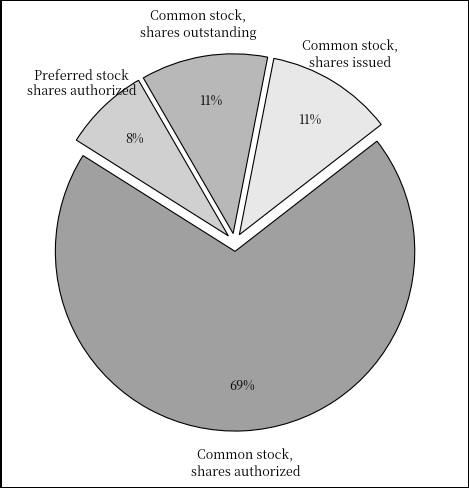

Do Common stock, shares outstanding and Common stock, shares issued together represent more than half of the pie?

No